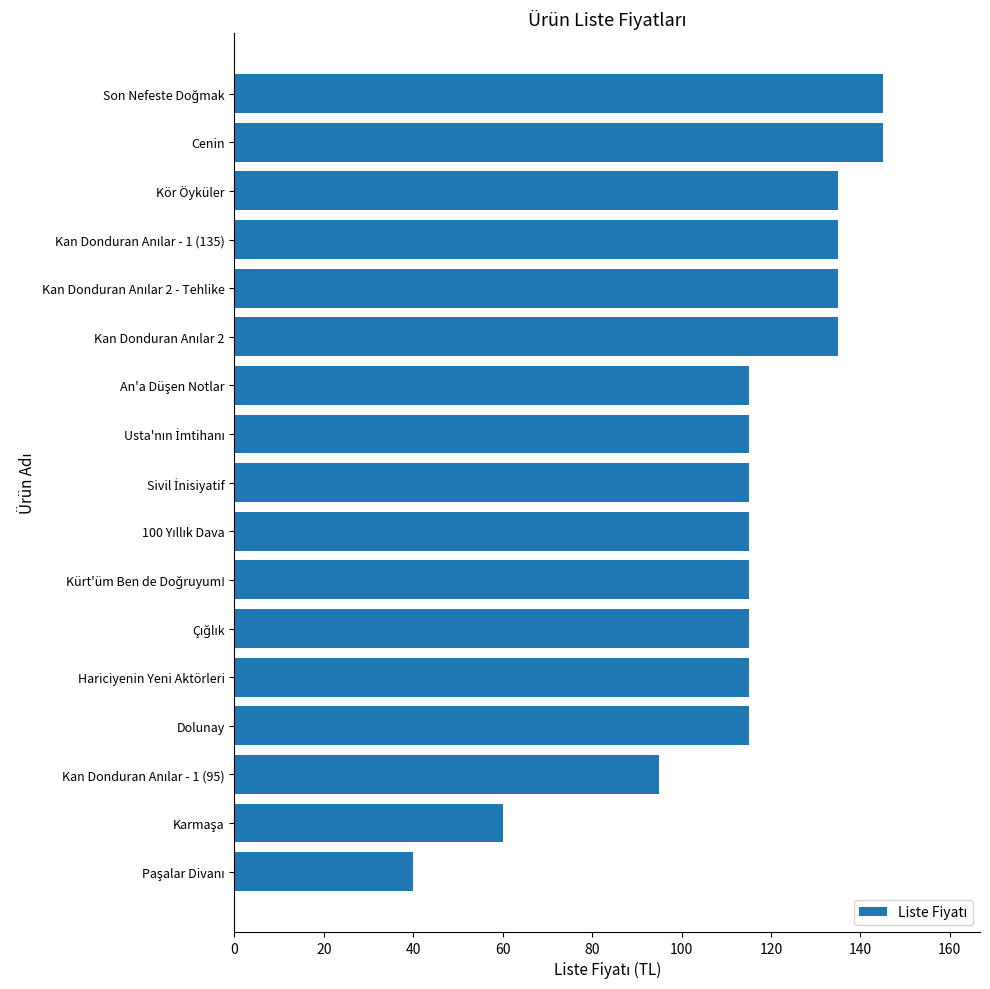

What is the minimum value shown in the chart?

40